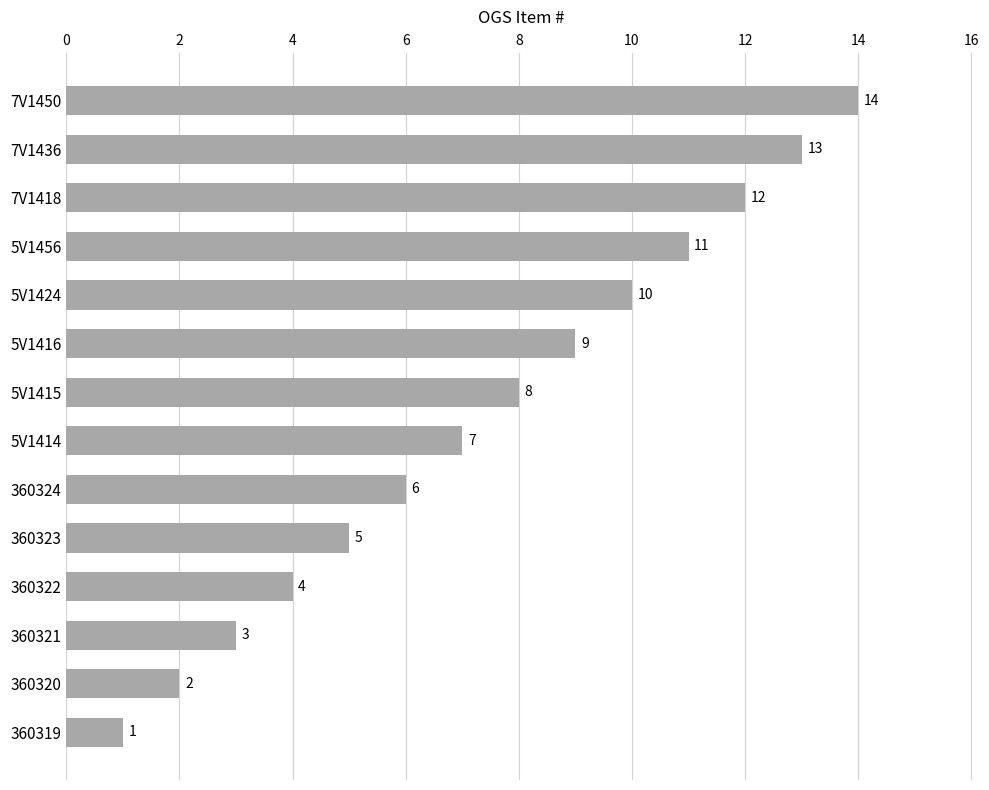

At which label is the value closest to 7?

5V1414